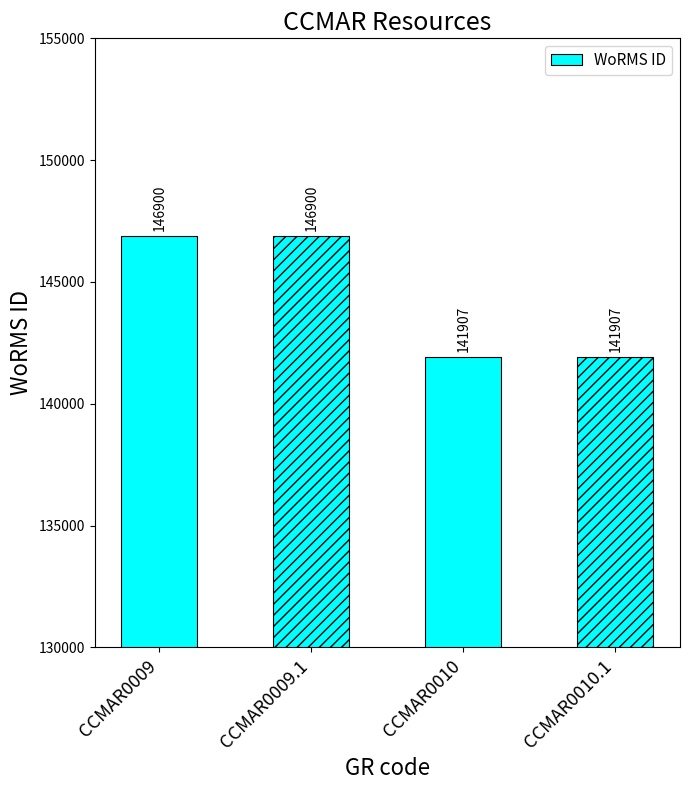

What is the greatest value displayed?

146900